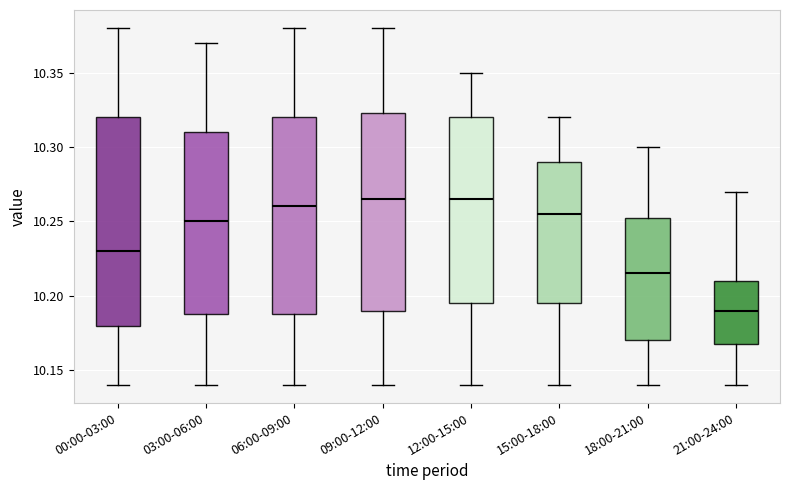

Where is the lower edge of the box for 12:00-15:00 on the y-axis? The values are not printed on the chart, so give them approximately, as read against the axis.

10.195